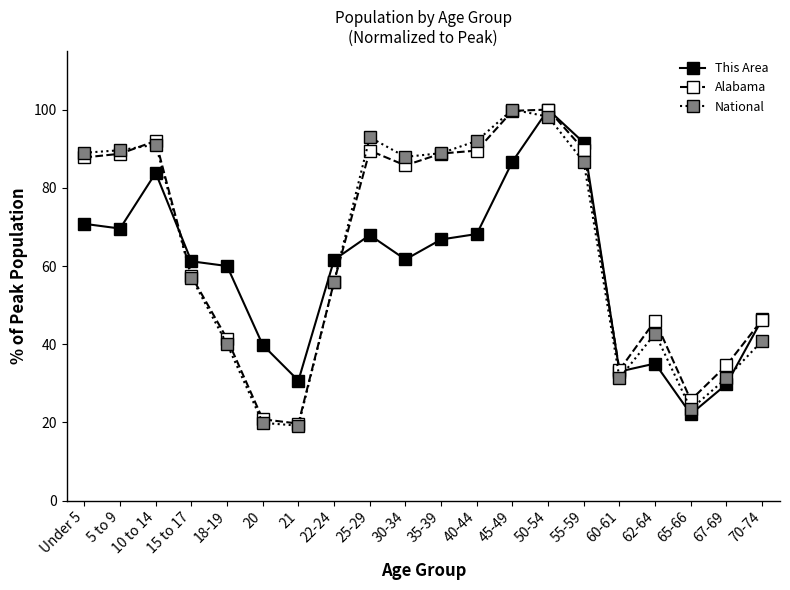

The value of National at 30-34 is 87.9. True or false?

True